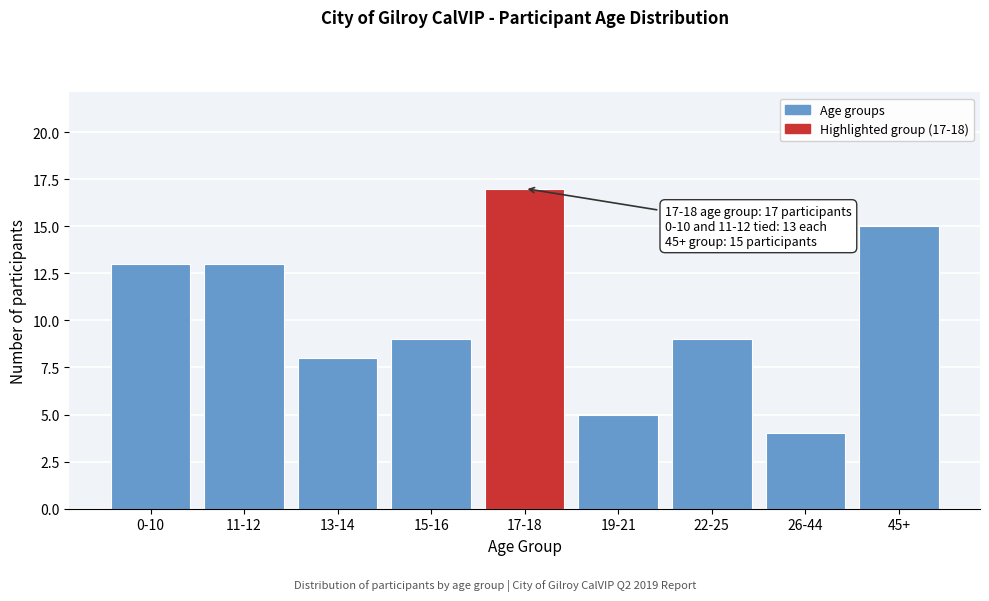

Reading left to right, extract all data points from this chart.

0-10=13	11-12=13	13-14=8	15-16=9	17-18=17	19-21=5	22-25=9	26-44=4	45+=15